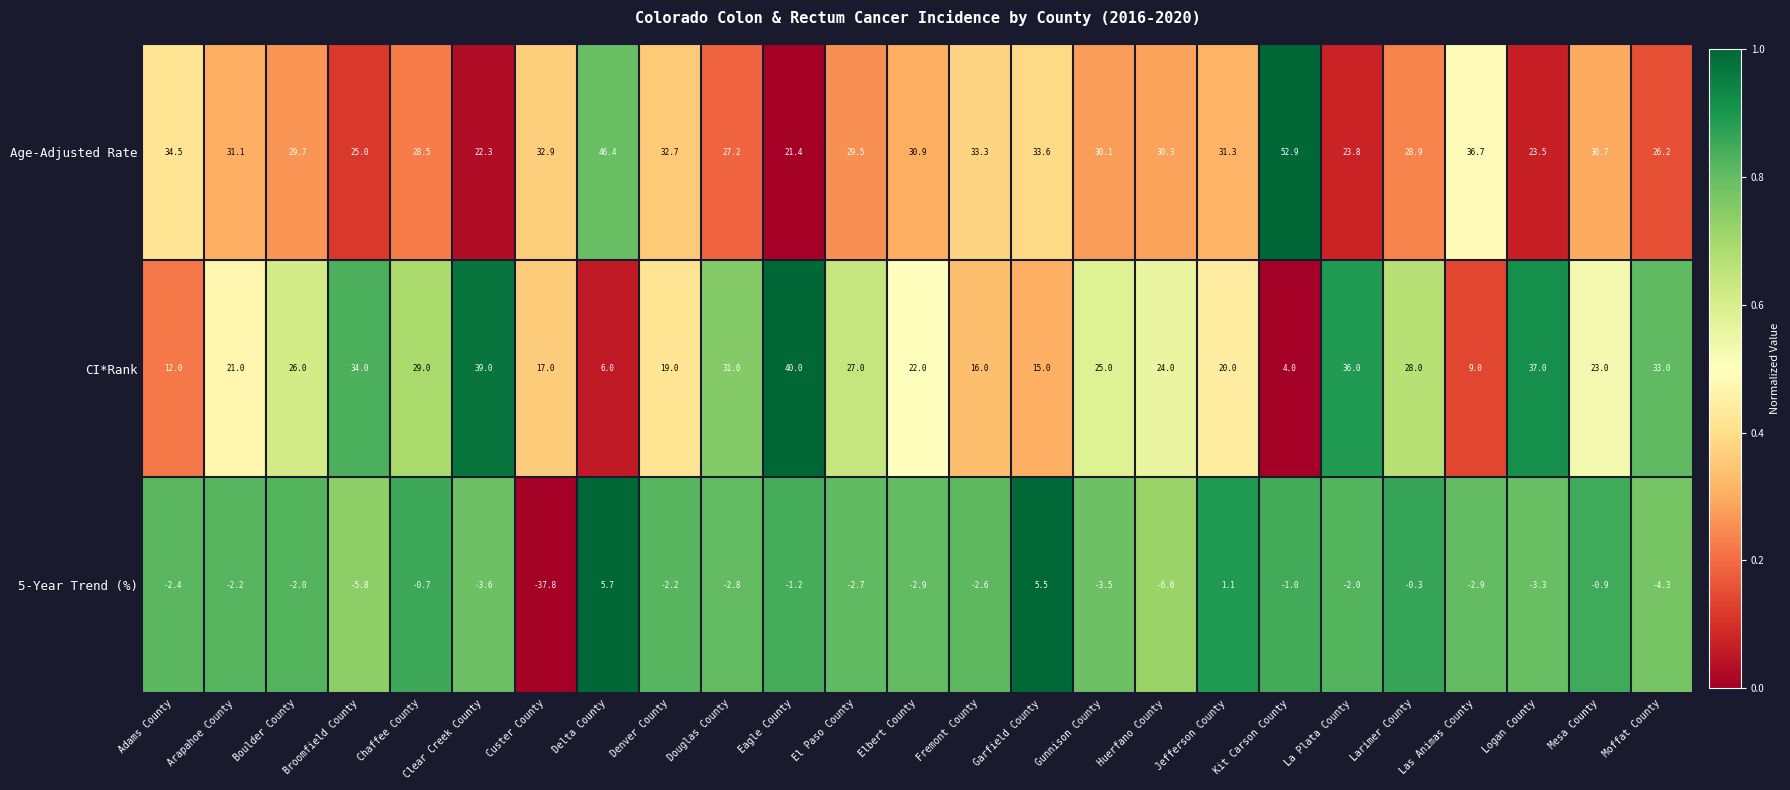

What is the total value across all series at Chaffee County?

56.8